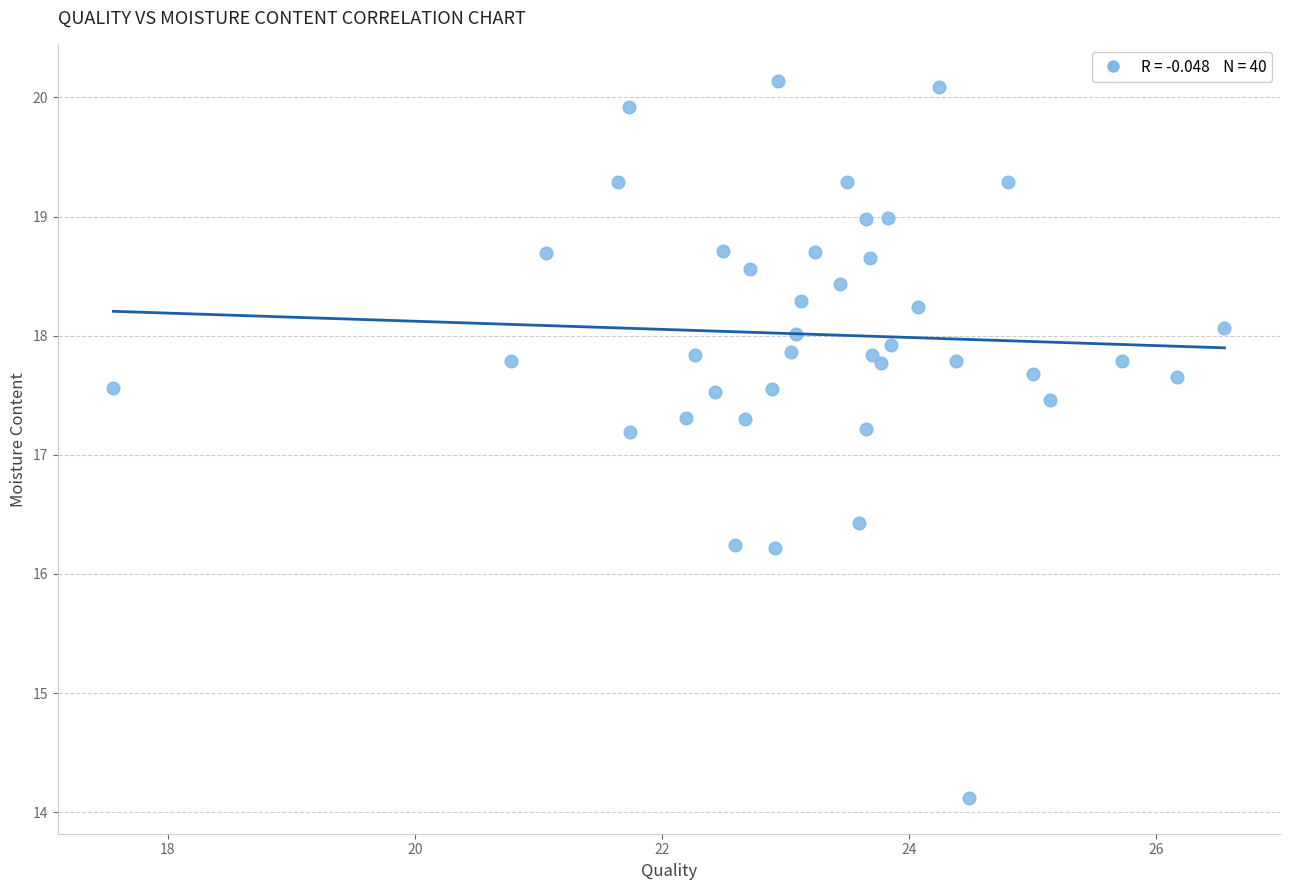

What is the range of X values (max minus min)?

9.0